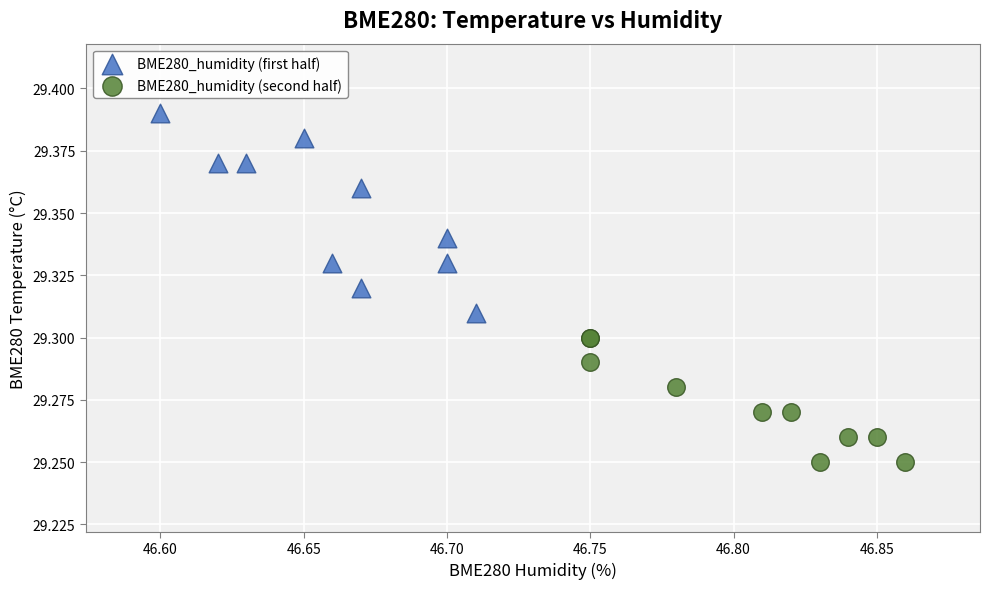

Which series has the widest spread of Y values?

BME280_humidity (first half)